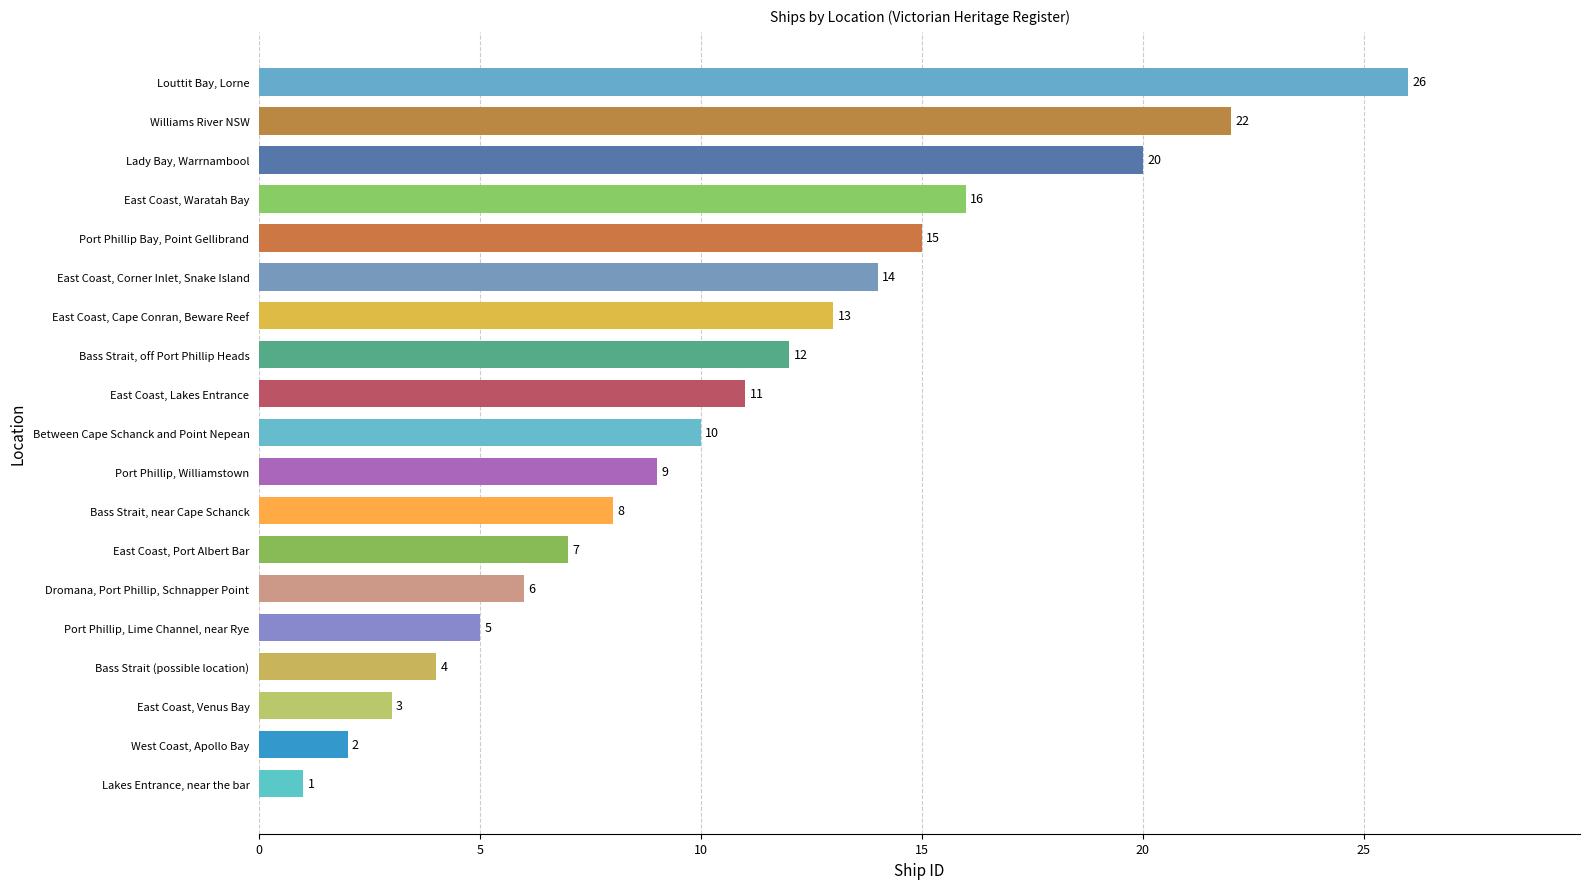

Between East Coast, Cape Conran, Beware Reef and East Coast, Venus Bay, which is larger?

East Coast, Cape Conran, Beware Reef